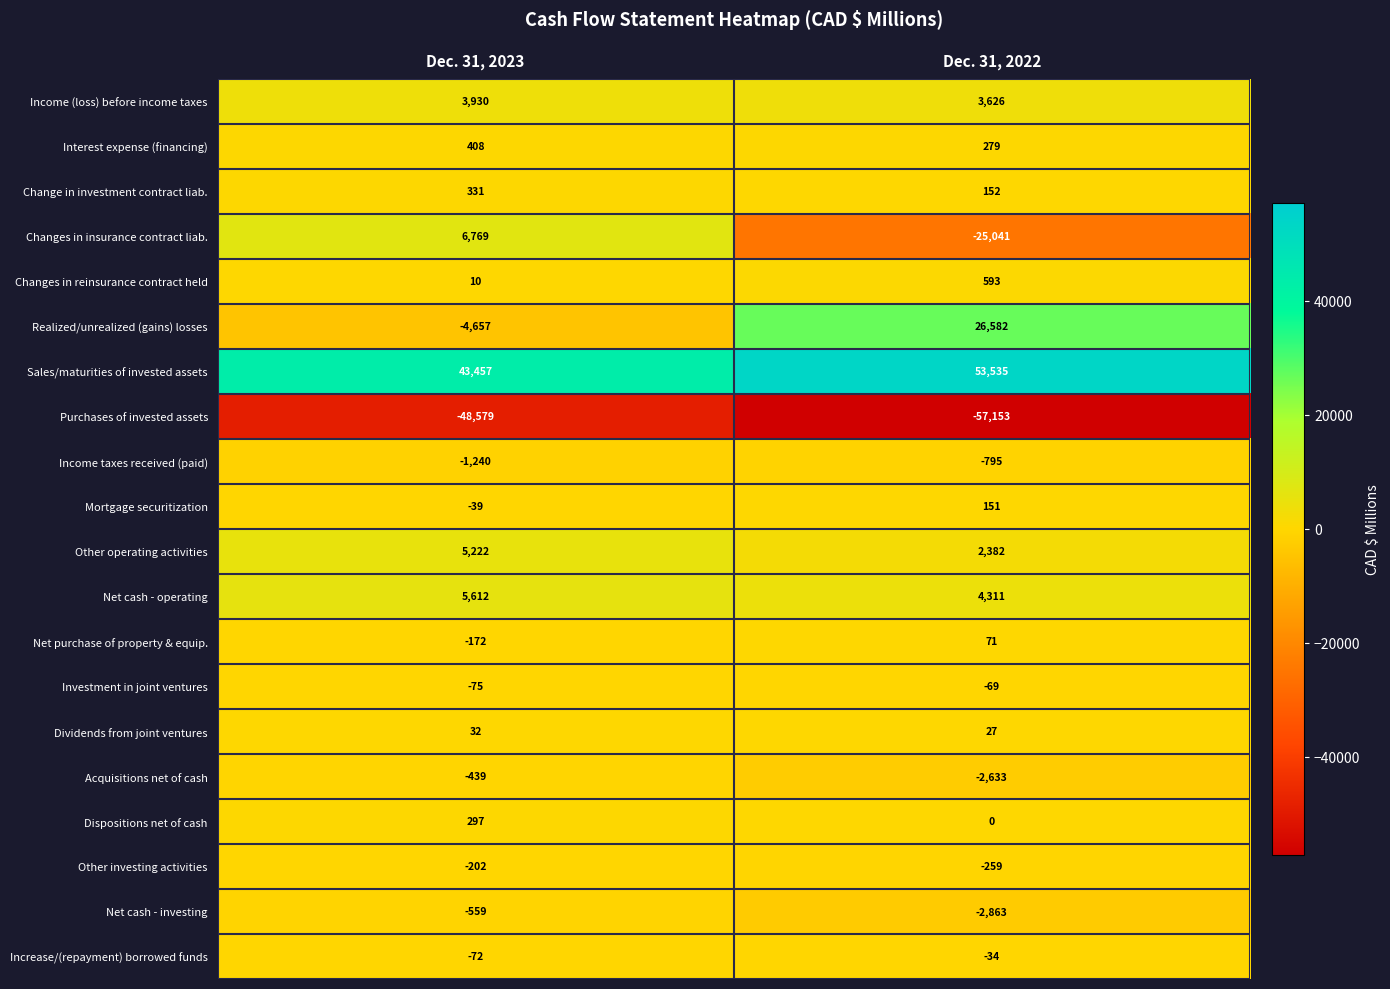

What is the difference between the maximum and minimum values in the Purchases of invested assets series?

8574